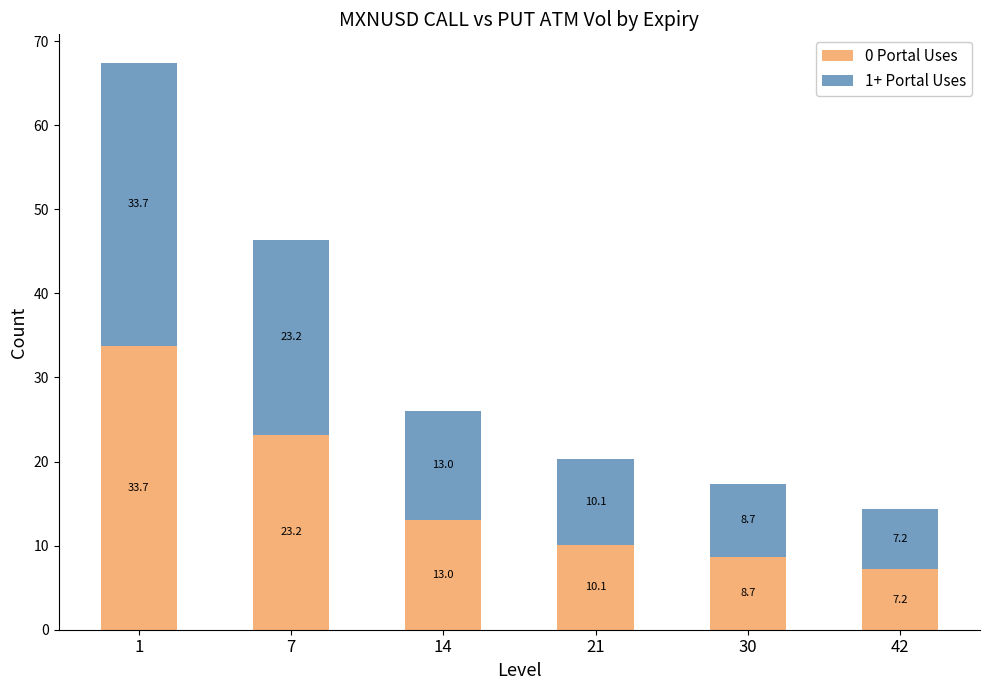

True or false: 0 Portal Uses has a value of 23.2 at 7.

True